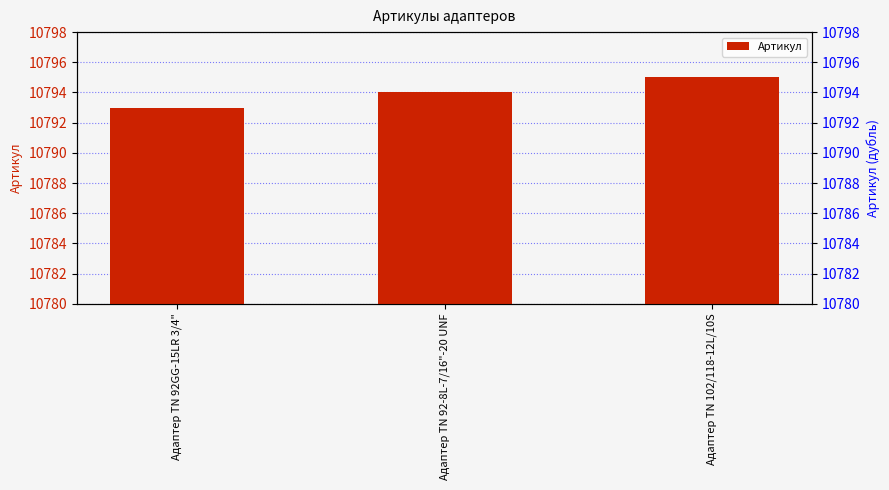

Where is the data nearest to the value 10794?

Адаптер TN 92-8L-7/16"-20 UNF